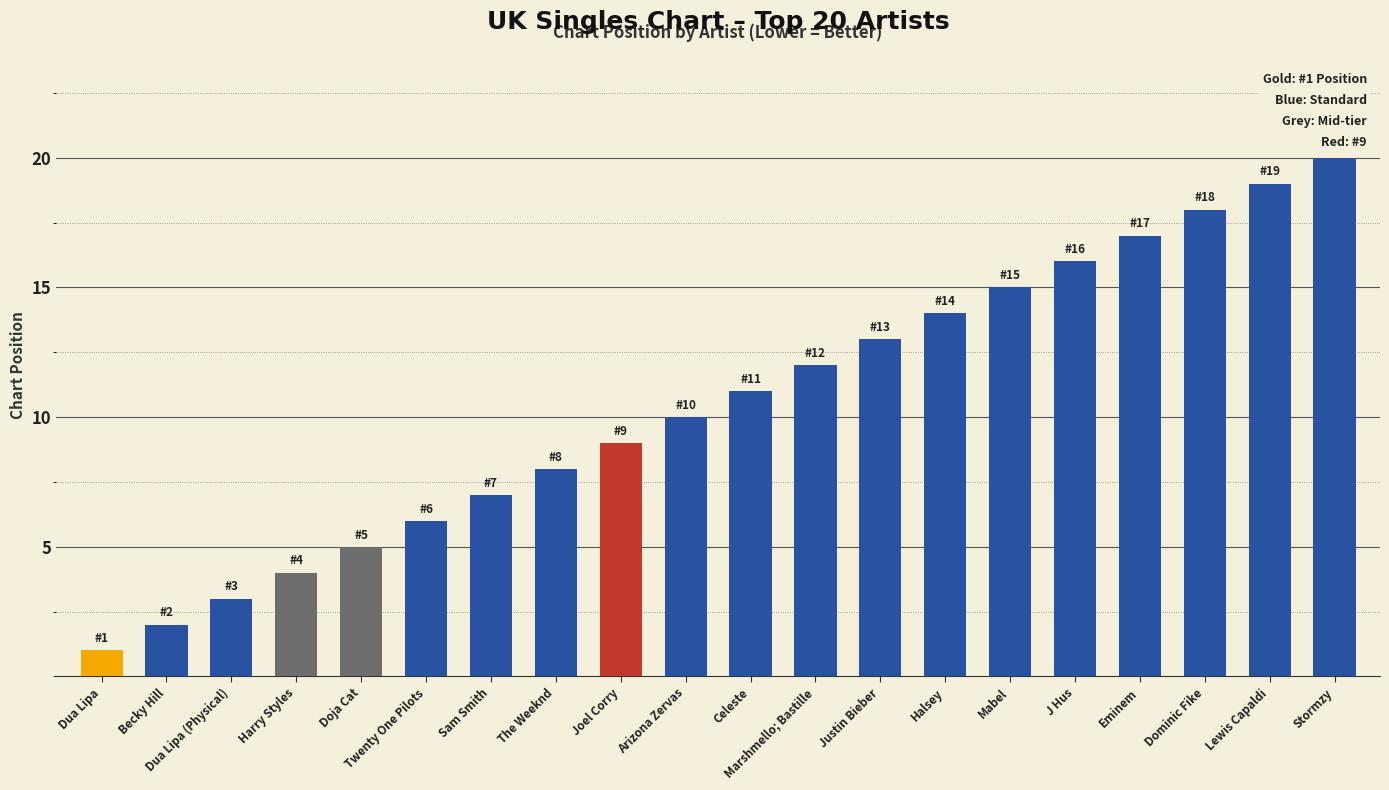

Reading left to right, extract all data points from this chart.

1	2	3	4	5	6	7	8	9	10	11	12	13	14	15	16	17	18	19	20